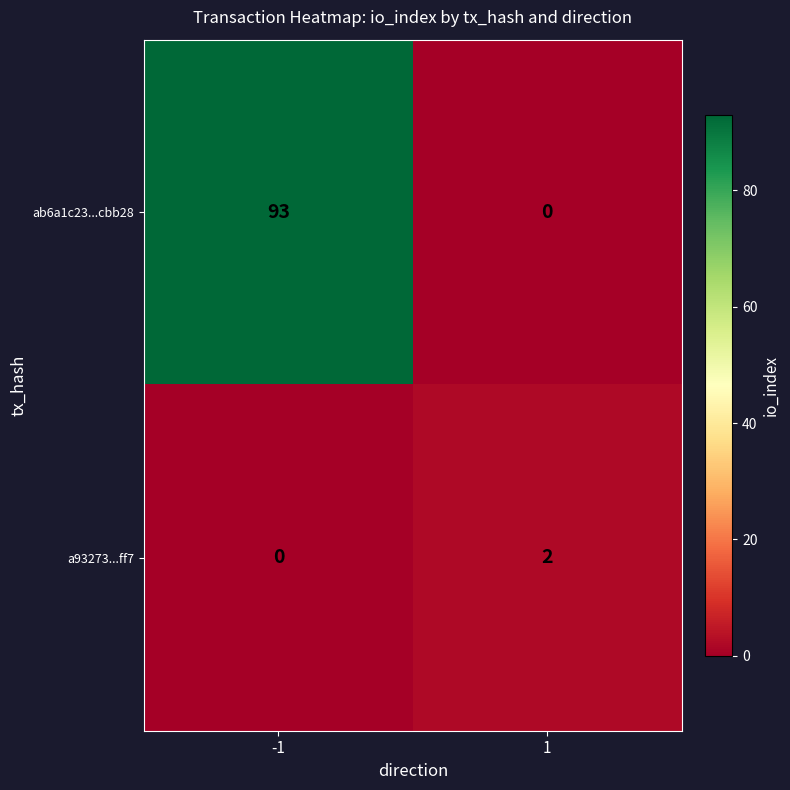

What is the sum of the ab6a1c23...cbb28 values at 1 and -1?

93